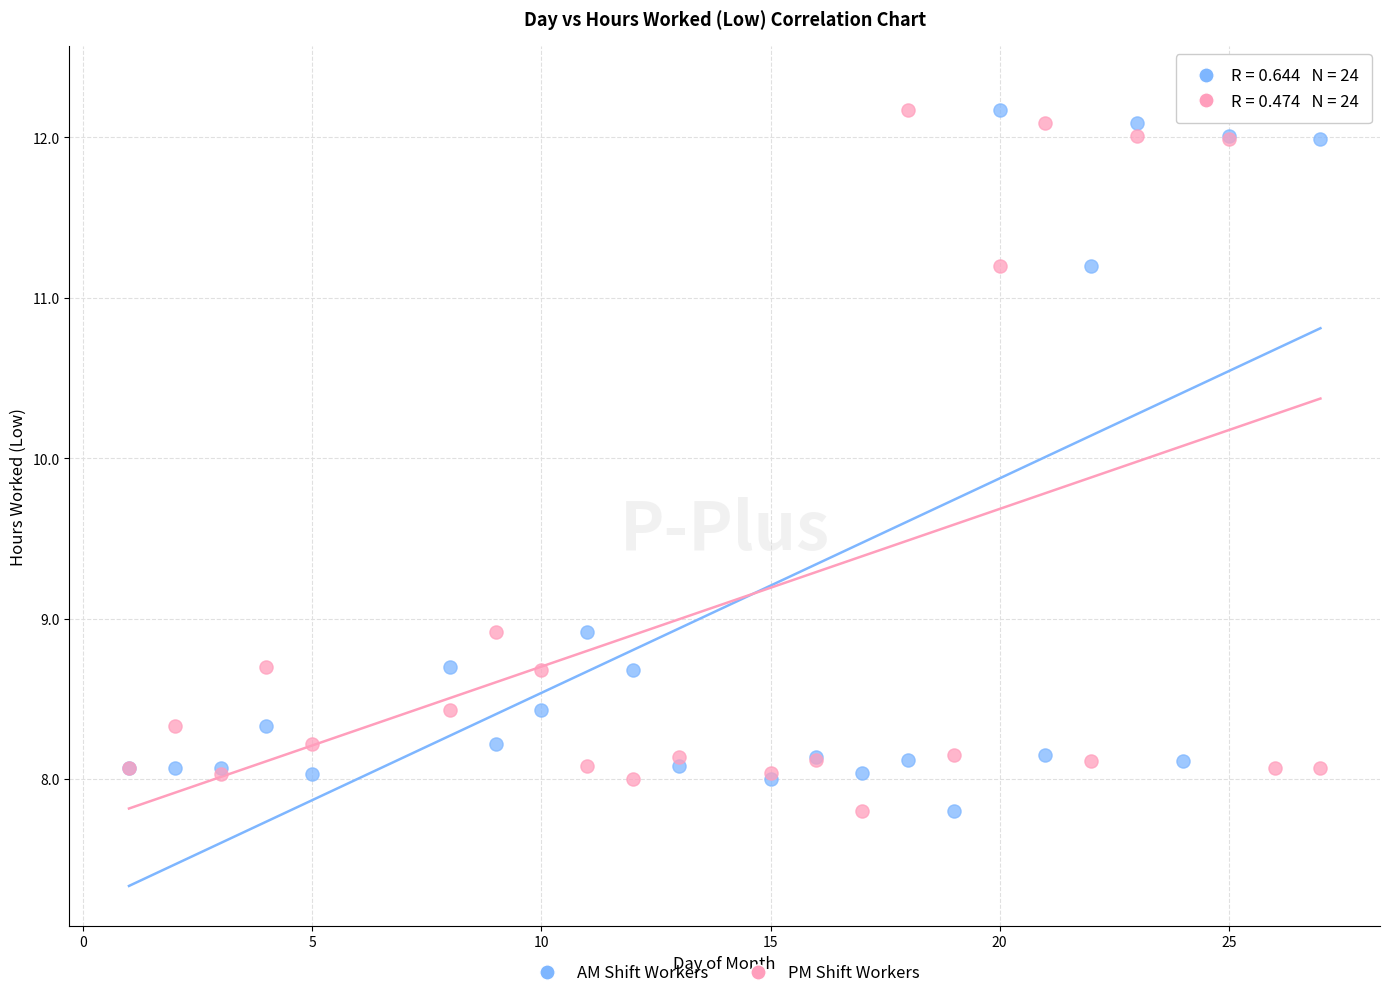

What is the X range (max minus min) for the scatter plot?

26.0